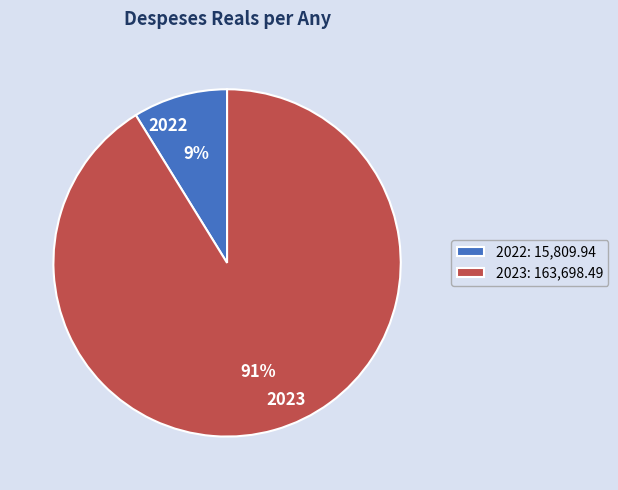

What percentage is the 2023 slice, to the nearest percent?

91%